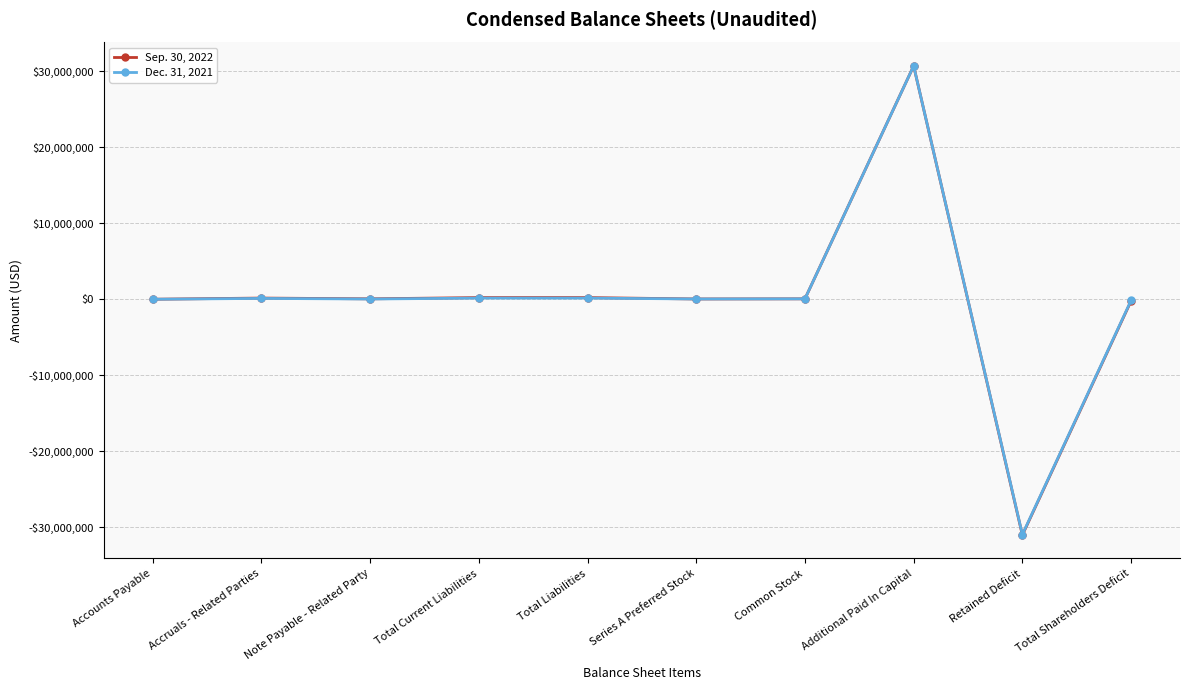

Which series has the largest range (max minus min)?

Sep. 30, 2022